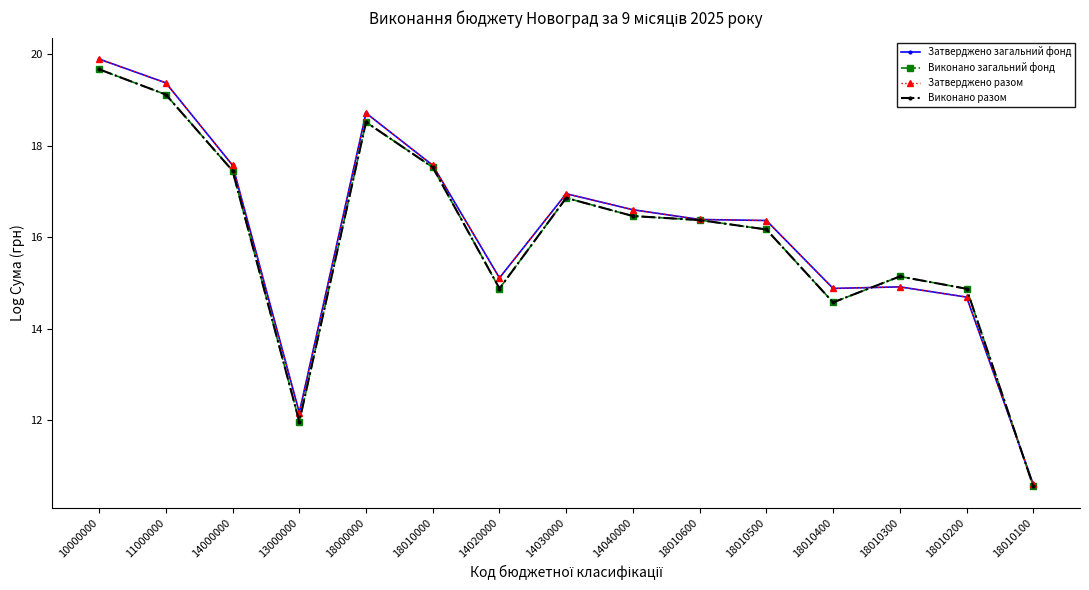

Which series has the largest range (max minus min)?

Затверджено разом